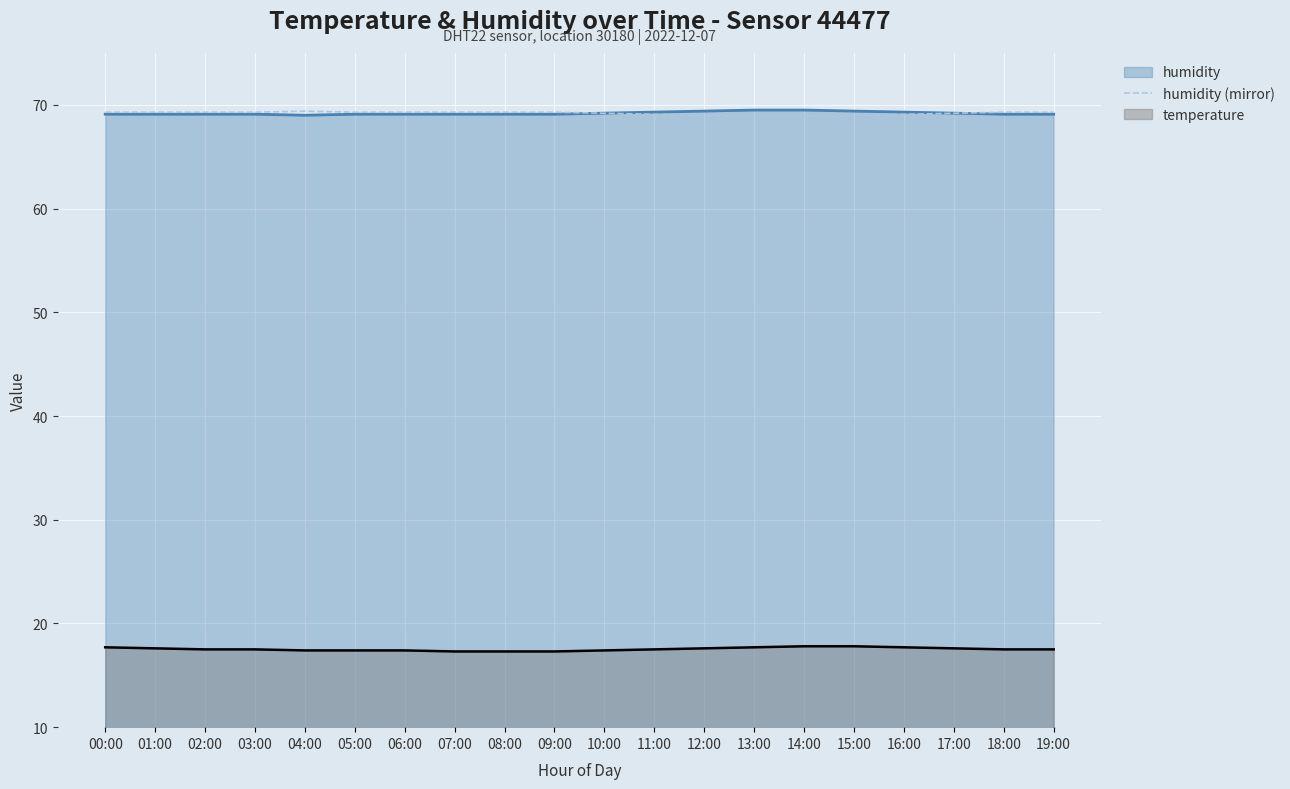

True or false: humidity and temperature intersect in this chart.

False